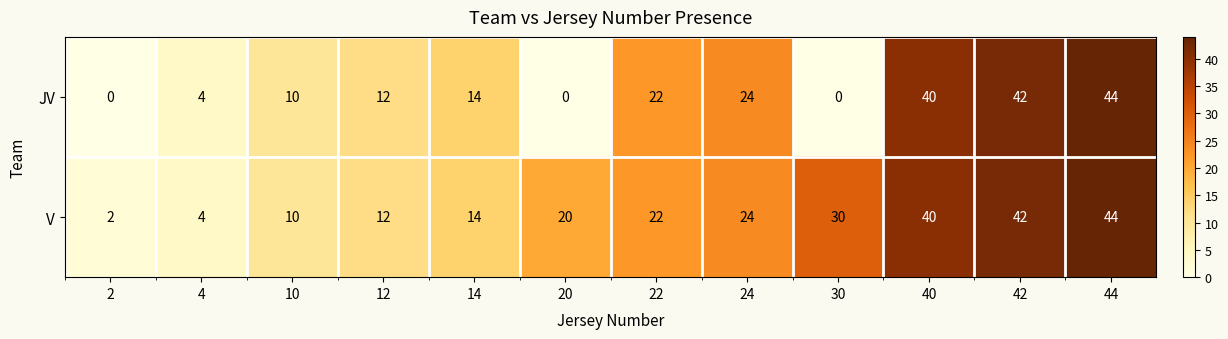

The value of JV at 40 is 23. True or false?

False